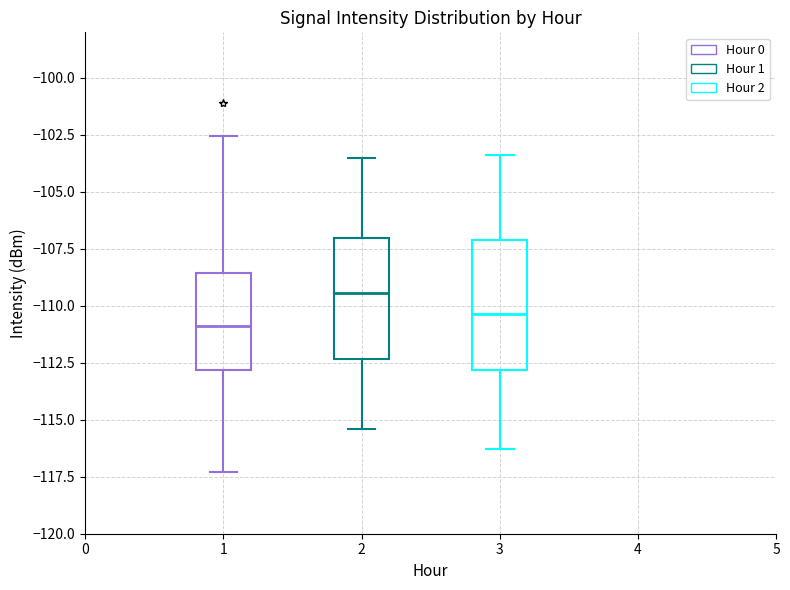

Where does the lower whisker of the box at x = 3 end on the y-axis? The values are not printed on the chart, so give them approximately, as read against the axis.

-116.5